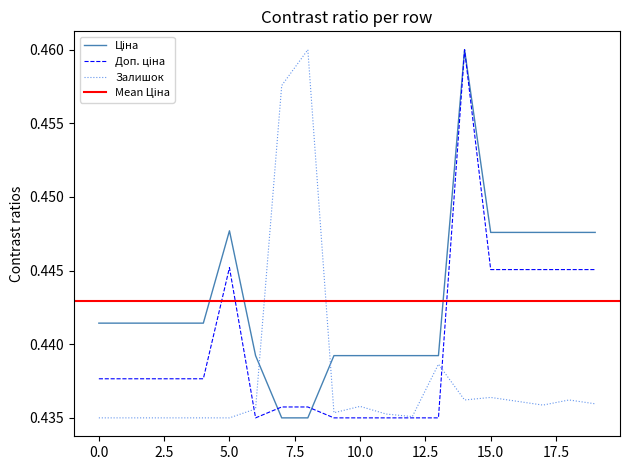

Count the number of categories in the chart.

20